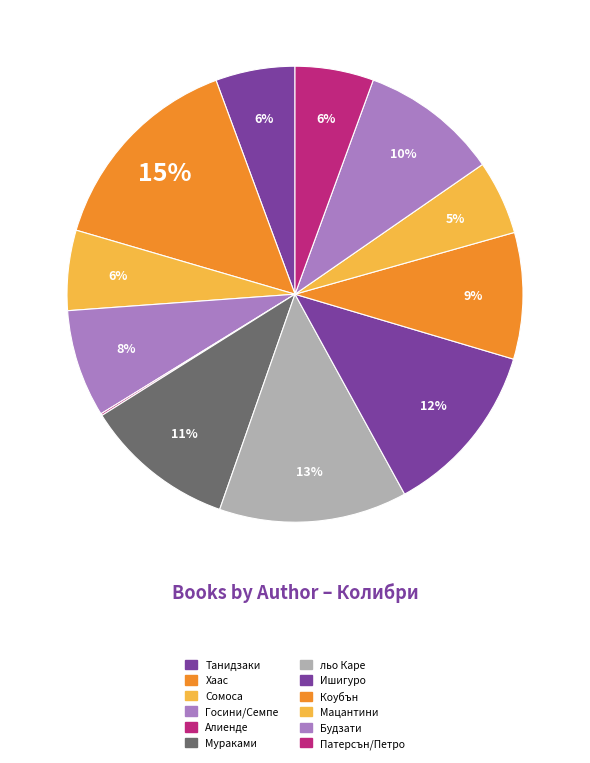

Does any single category account for the majority?

No